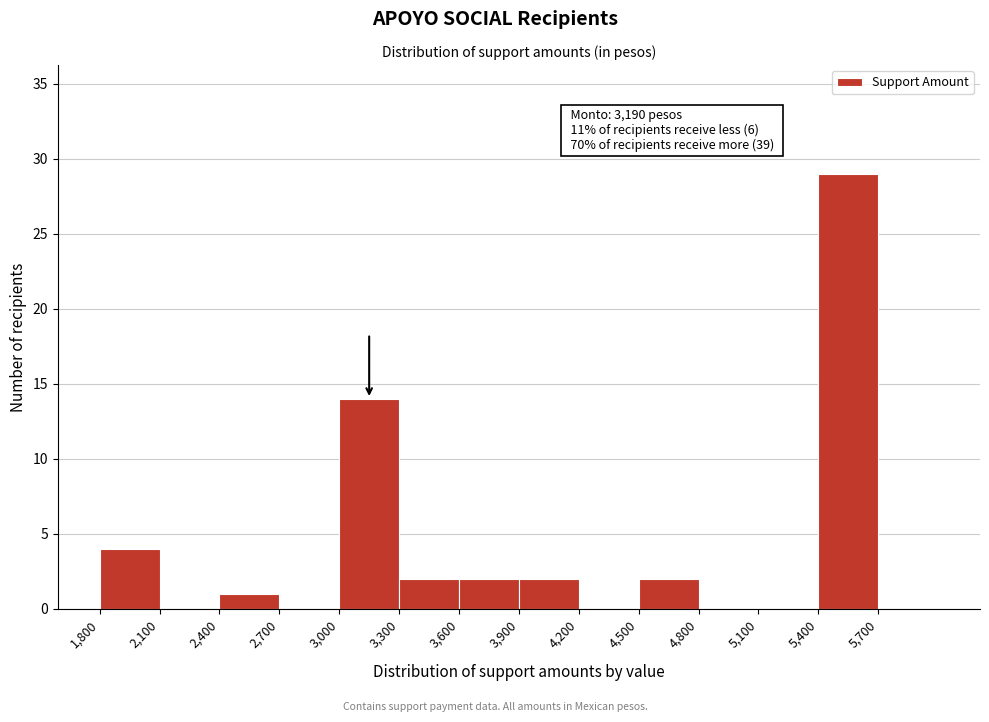

Over which range of the x-axis is the bar tallest?

5400 to 5700